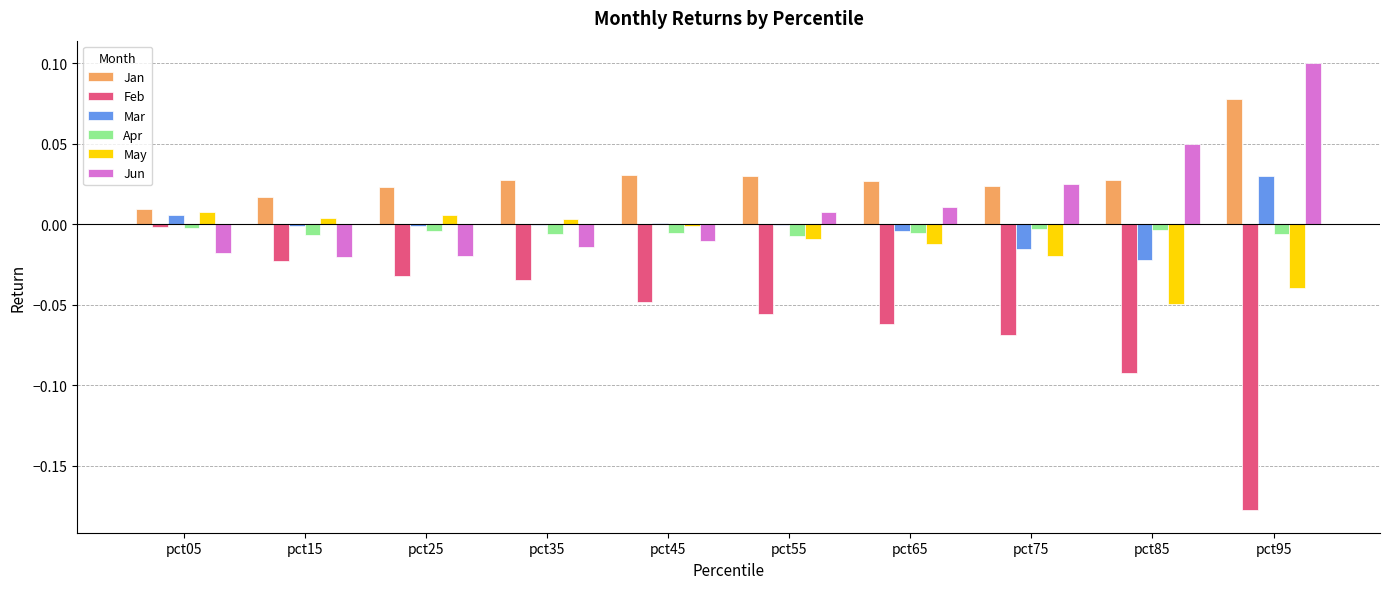

The Mar series shows -0.0 at pct15. True or false?

True